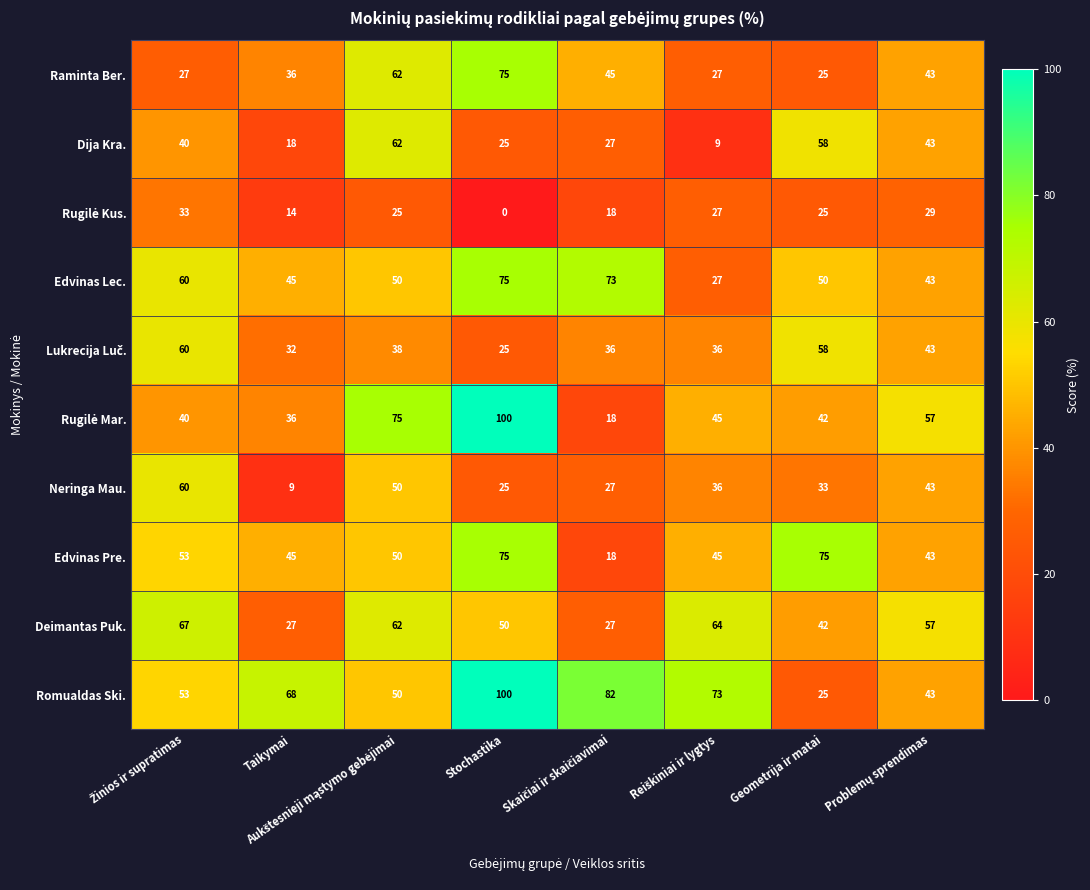

What is the maximum value for Edvinas Pre.?

75